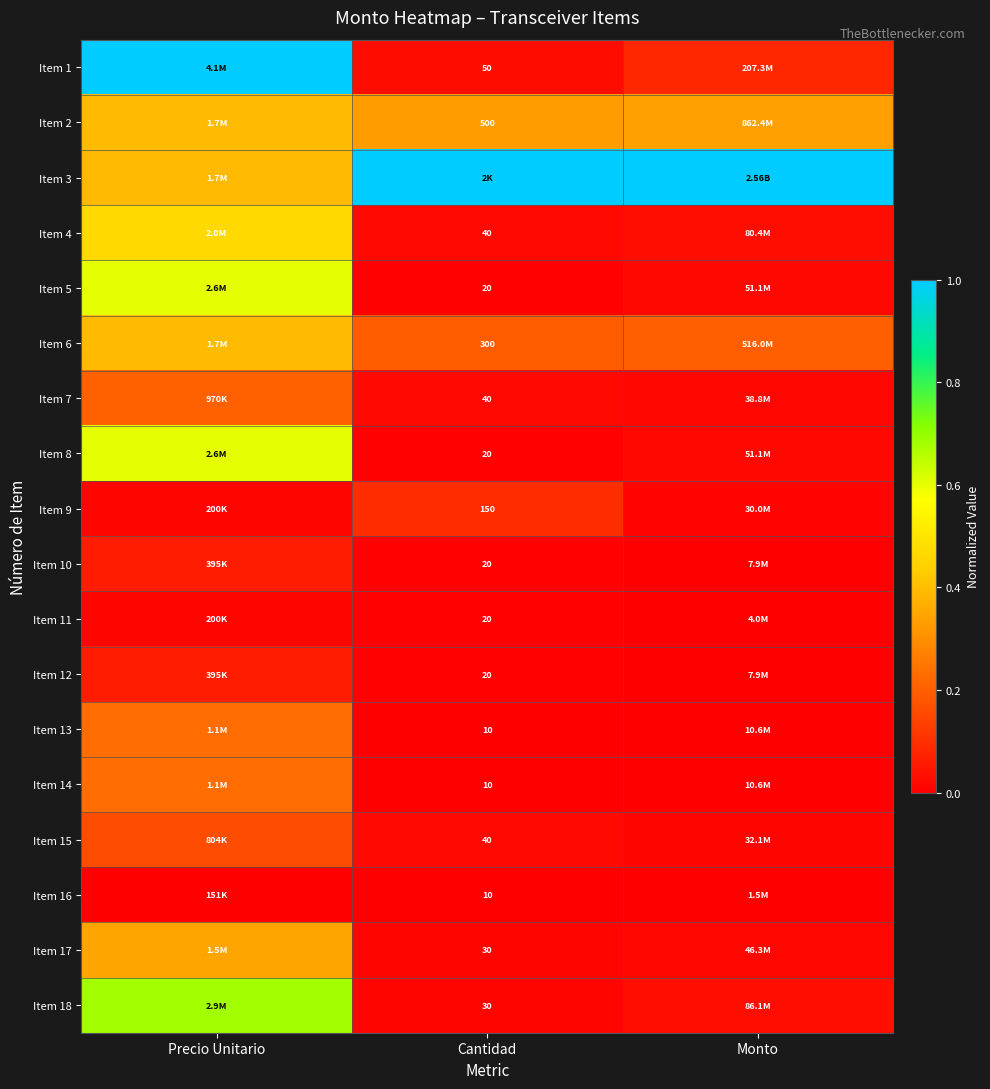

Is the value of Item 16 at Monto greater than the value of Item 5 at Monto?

No